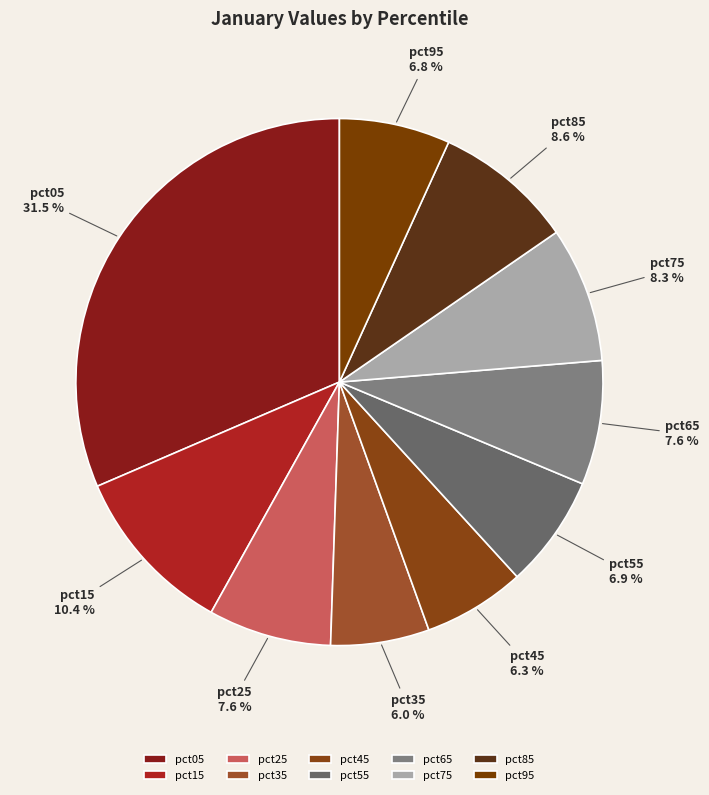

To the nearest percent, what is the average slice percentage?

10%